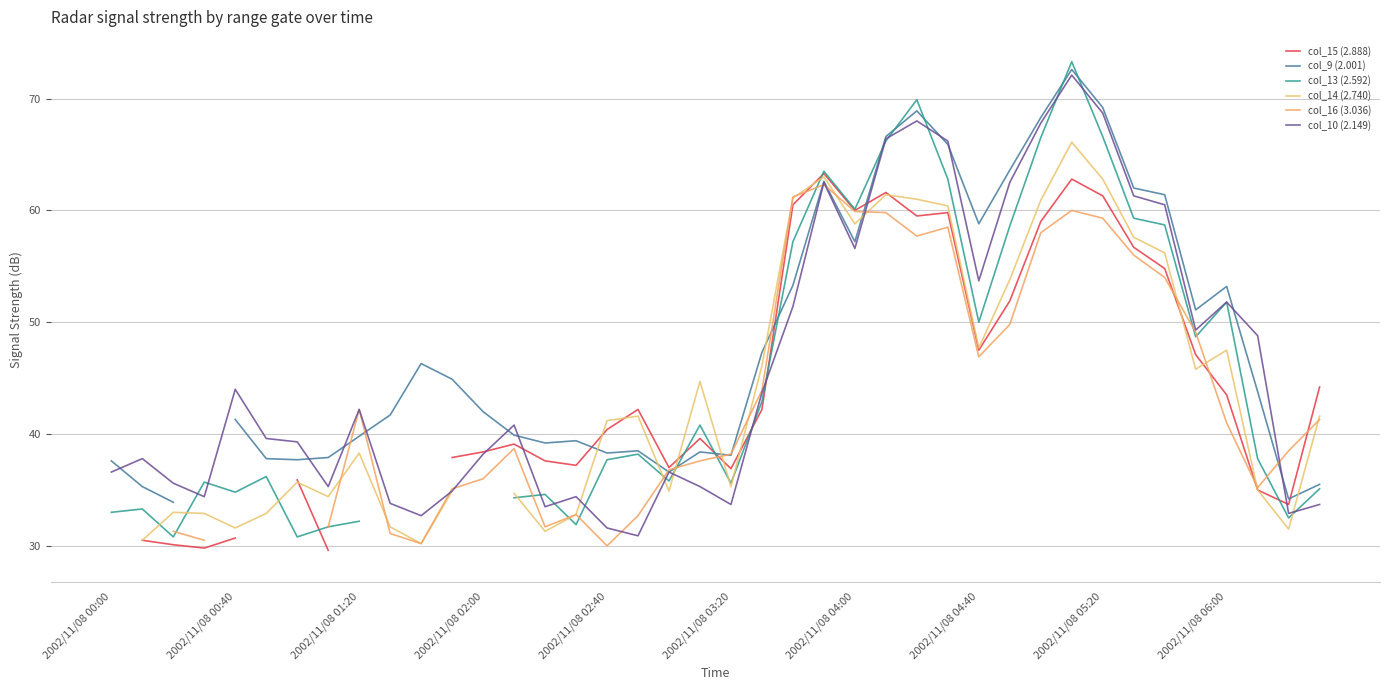

What is the highest value of the col_10 (2.149) series?

72.1